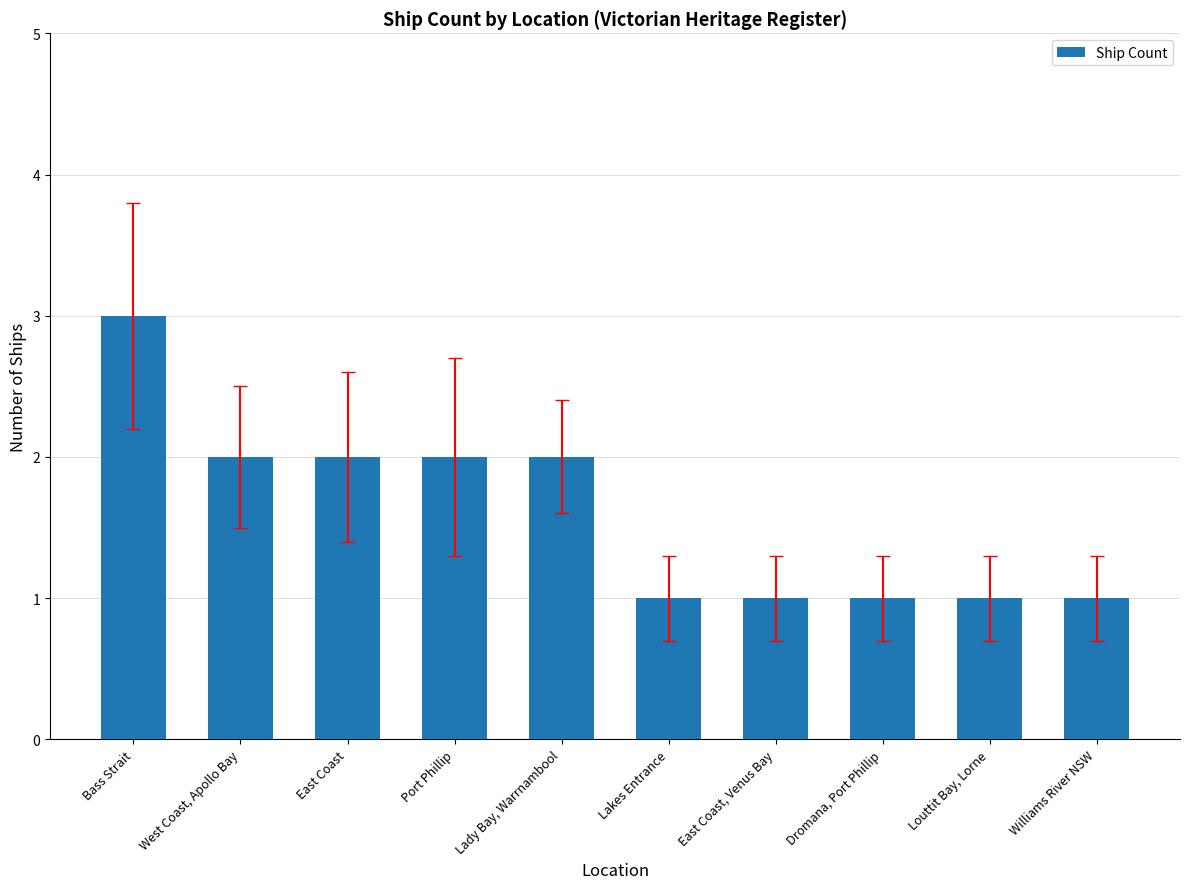

What is the average value?

2